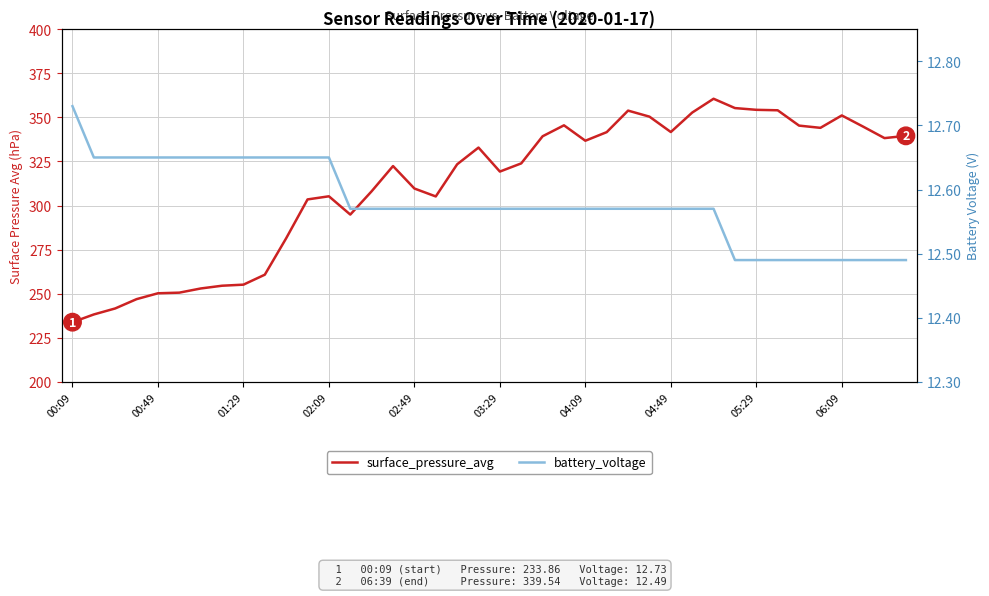

At which category does surface_pressure_avg reach its first local valley?

13